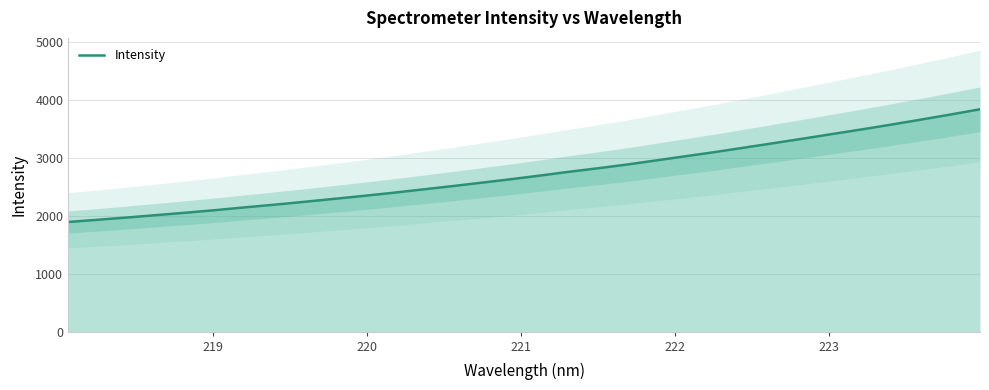

What is the lowest value of the Intensity series?

1900.5